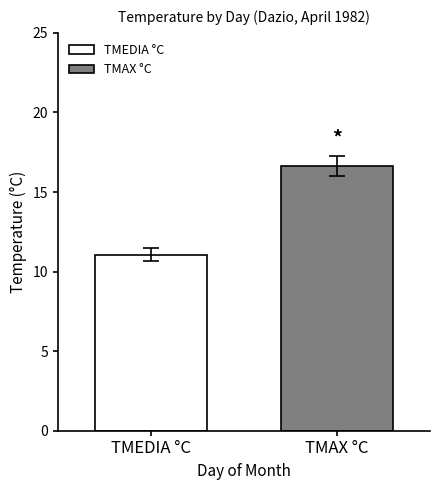

List the series in order of their overall mean, lowest first.

TMEDIA °C, TMAX °C